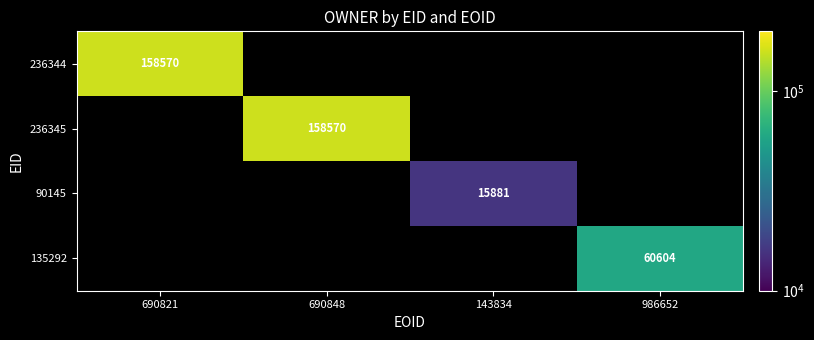

Is it true that 135292 equals 88018 at 986652?

False